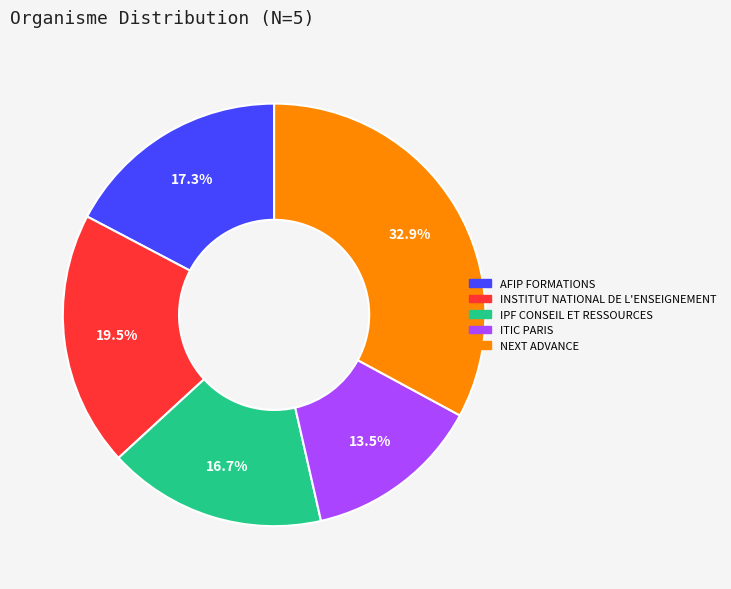

Which has a higher value, NEXT ADVANCE or AFIP FORMATIONS?

NEXT ADVANCE